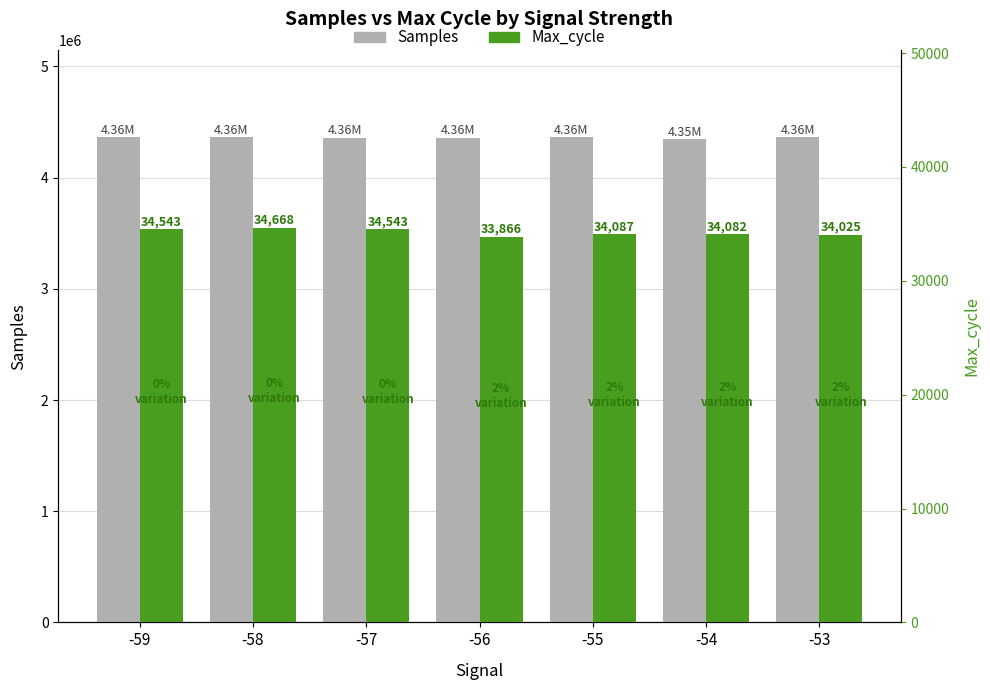

Rank the series by their maximum value, from lowest to highest.

Max_cycle, Samples